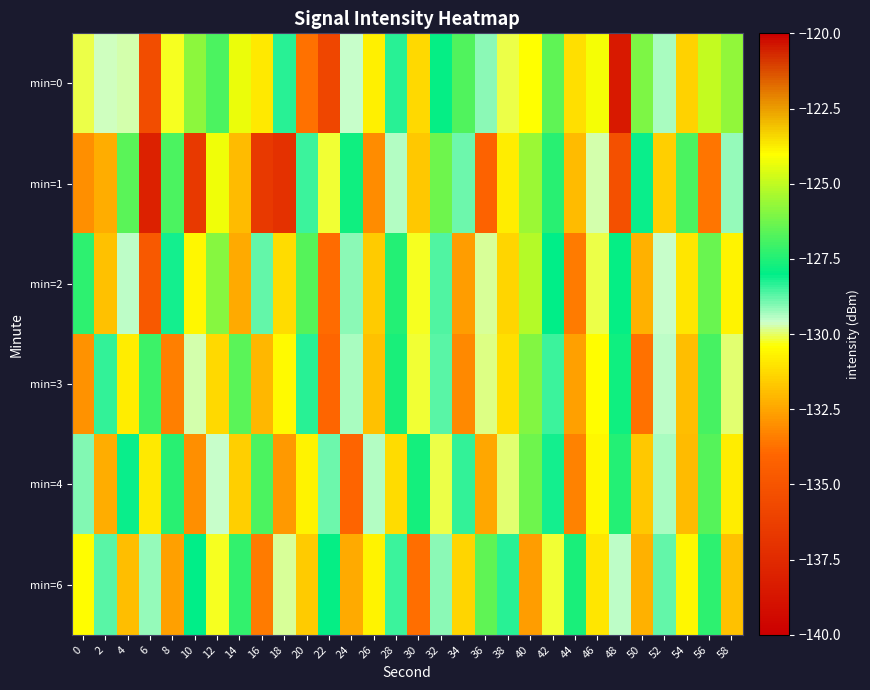

Which category has the lowest value across all series?

48